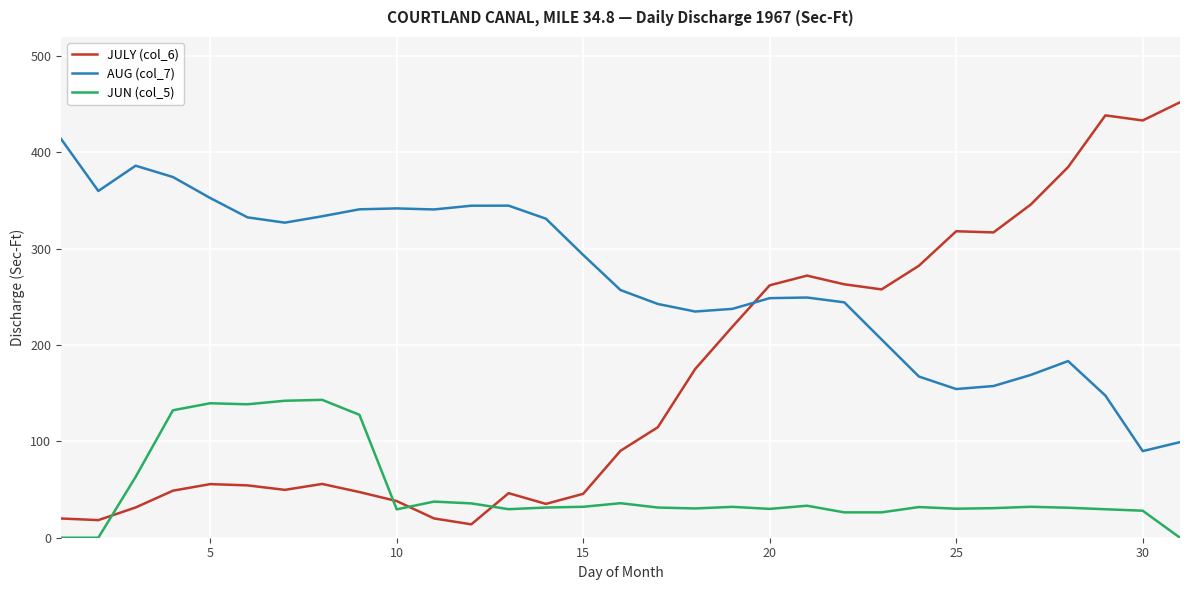

What is the sum of all JUN (col_5) values?

1539.8